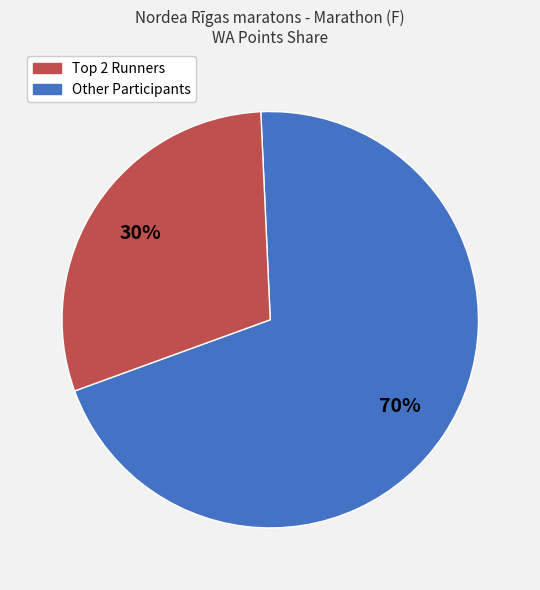

Is there any slice that represents more than half of the pie?

Yes